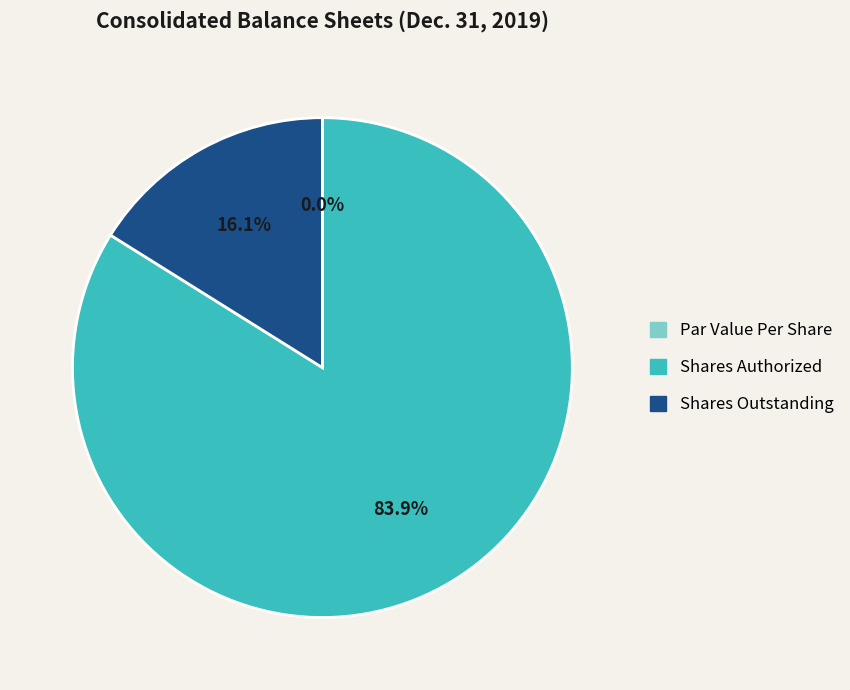

Which slice represents more than half of the pie?

Shares Authorized